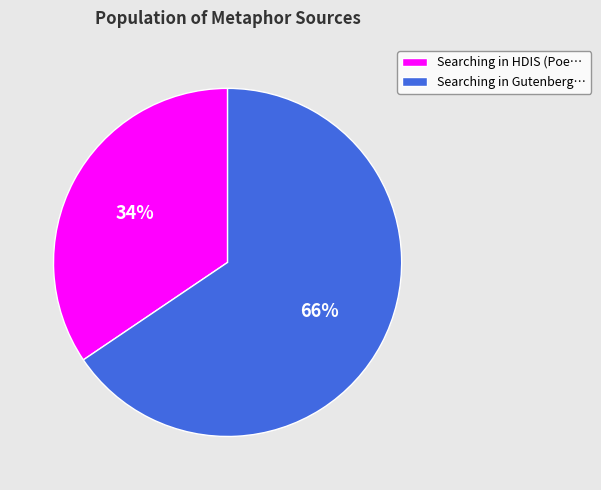

What is the smallest slice in the pie chart?

Searching in HDIS (Poe…